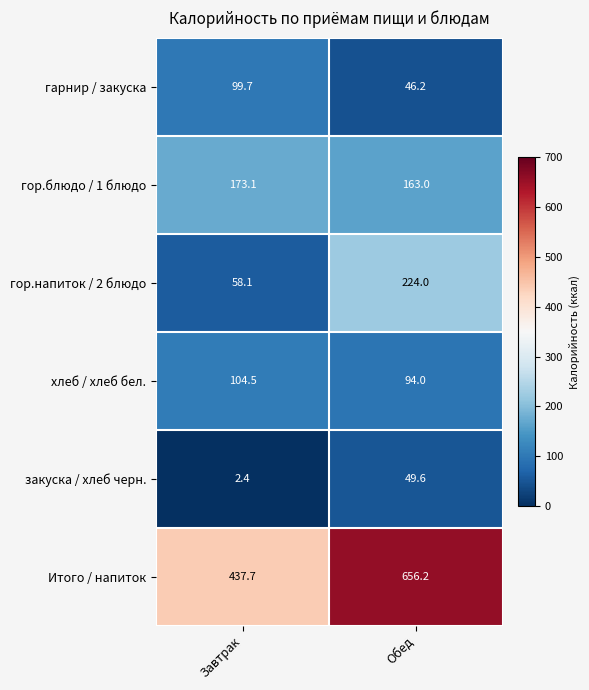

What is the approximate value of закуска / хлеб черн. at Обед?

49.6